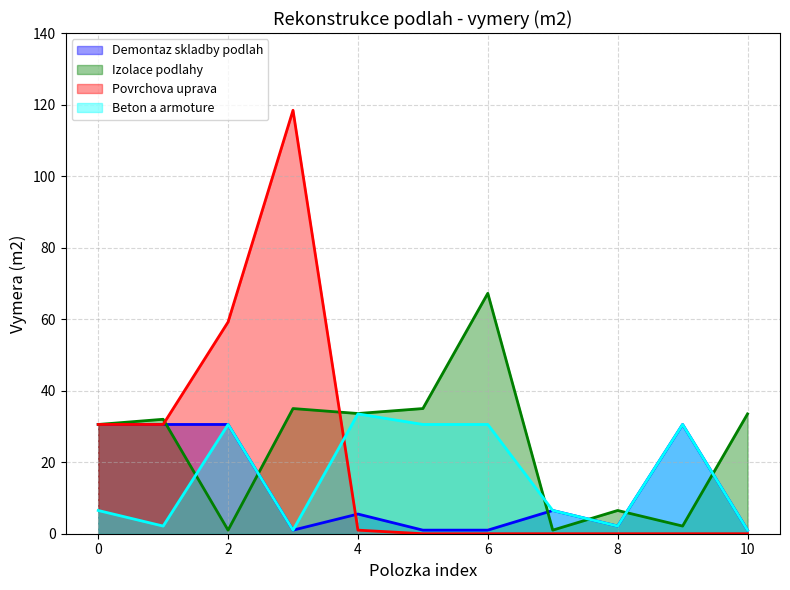

Reading left to right, transcribe all the data shown in this chart.

Demontaz skladby podlah: 30.6	30.6	30.6	1.0	5.5	1.0	1.0	6.5	2.1	30.6	1.0
Izolace podlahy: 30.6	32.0	1.0	35.0	33.6	35.0	67.2	1.0	6.5	2.1	33.5
Povrchova uprava: 30.6	30.6	59.2	118.4	1.0	0.0	0.0	0.0	0.0	0.0	0.0
Beton a armoture: 6.5	2.1	30.6	1.0	33.5	30.6	30.6	6.5	2.1	30.6	1.0